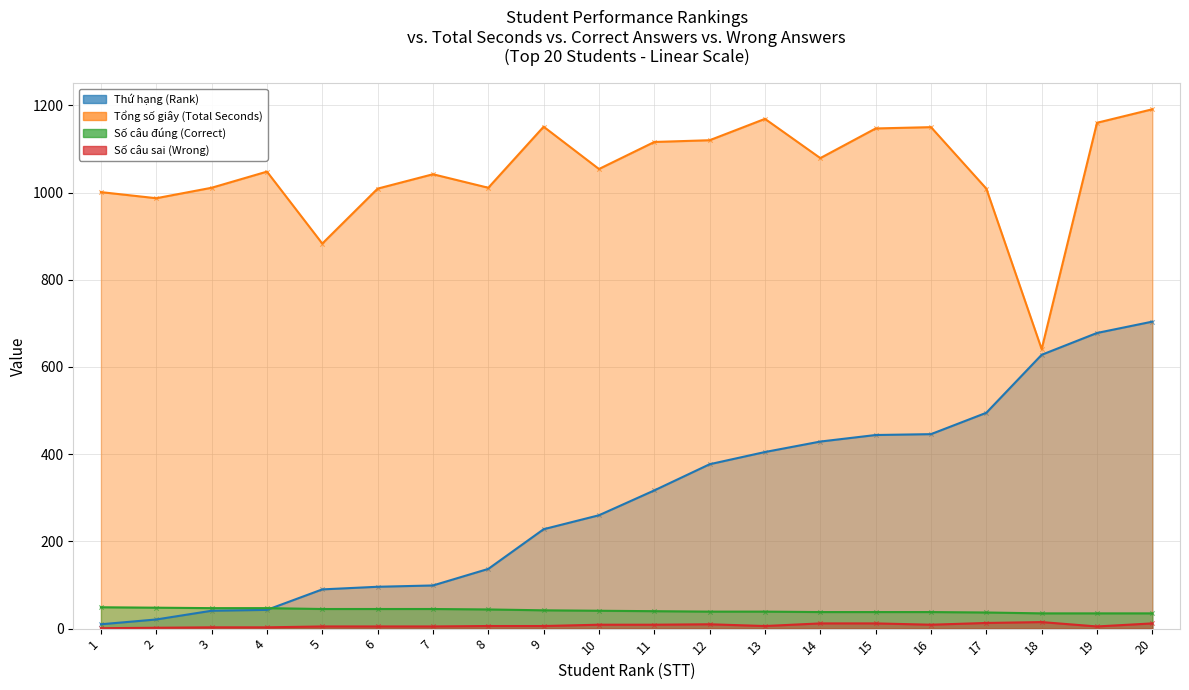

Which series has the largest total across all categories?

Tổng số giây (Total Seconds)